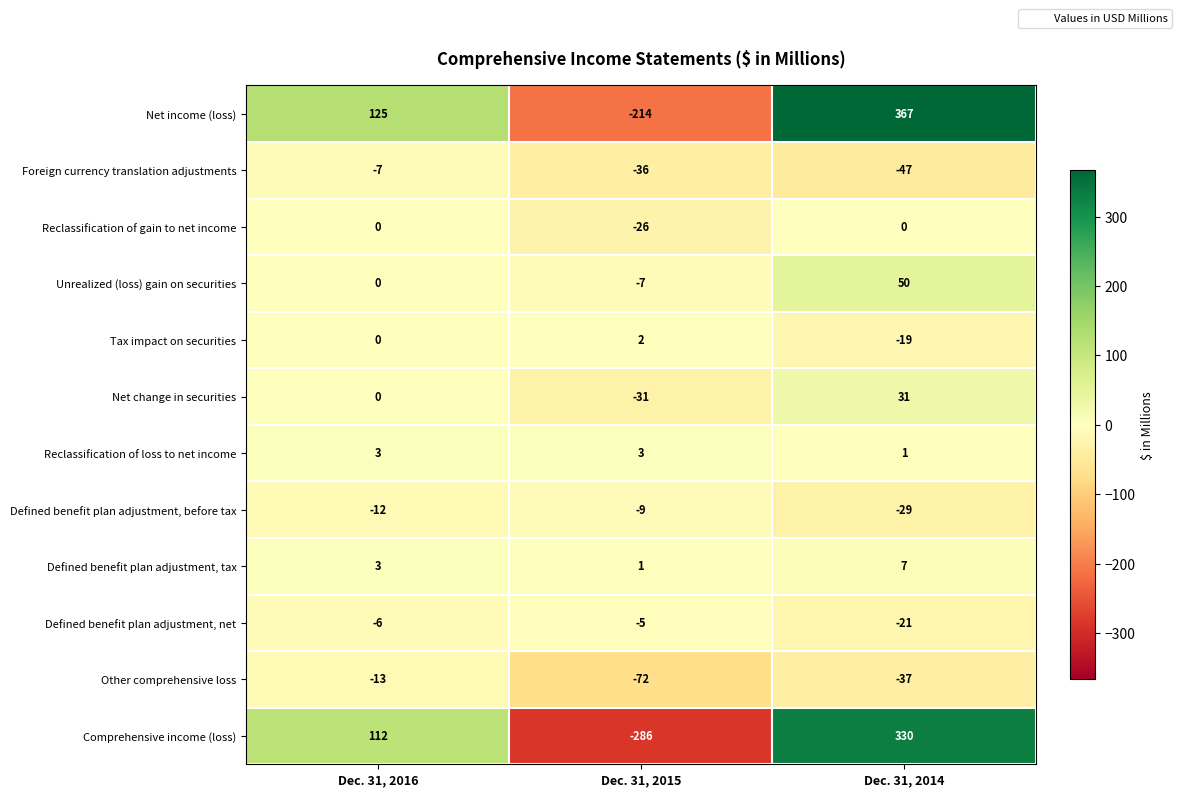

What value does the Reclassification of gain to net income series have at Dec. 31, 2015, to the nearest 10?

-30